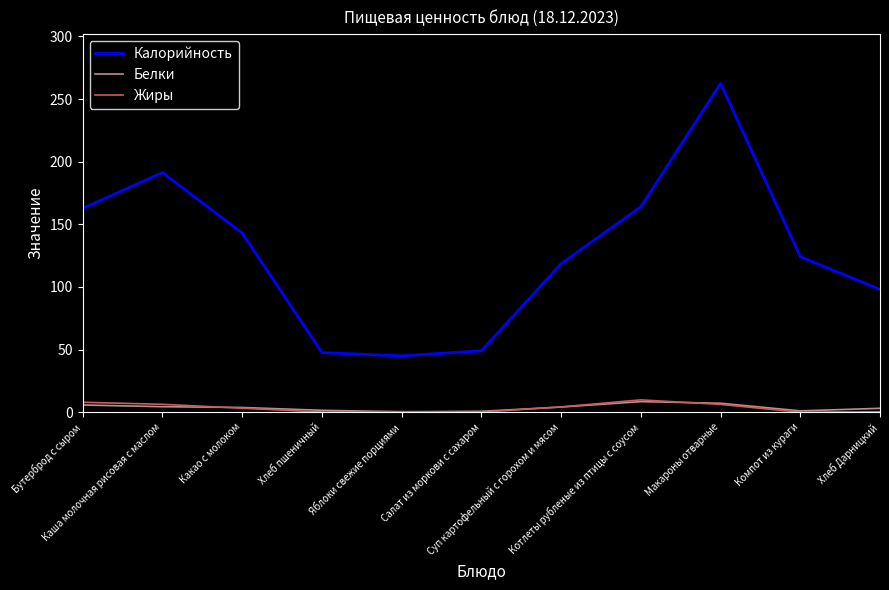

What are all the series names shown in the legend?

Калорийность, Белки, Жиры